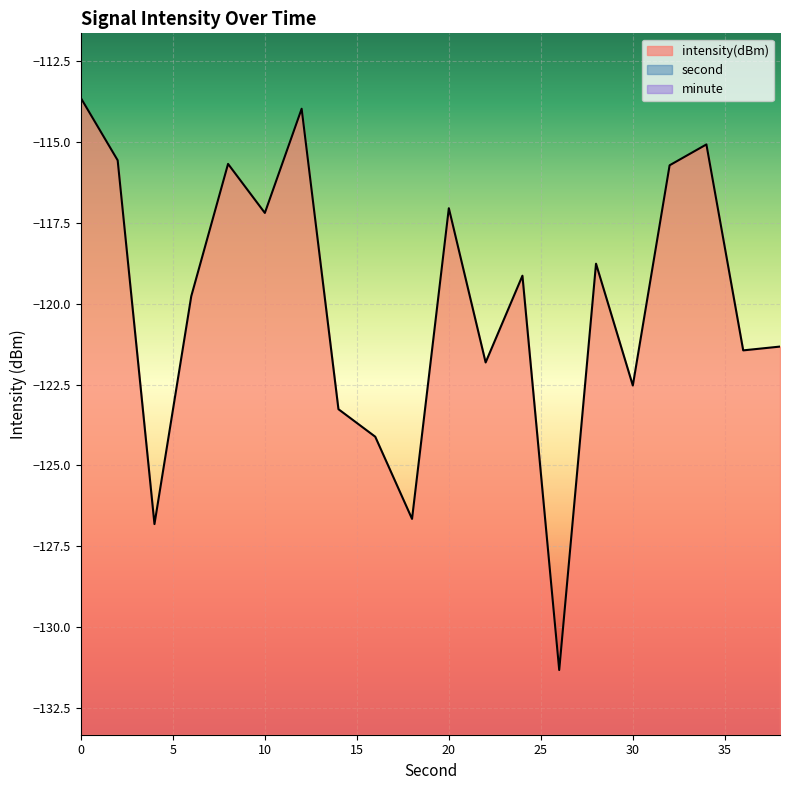

True or false: second and intensity(dBm) intersect in this chart.

False